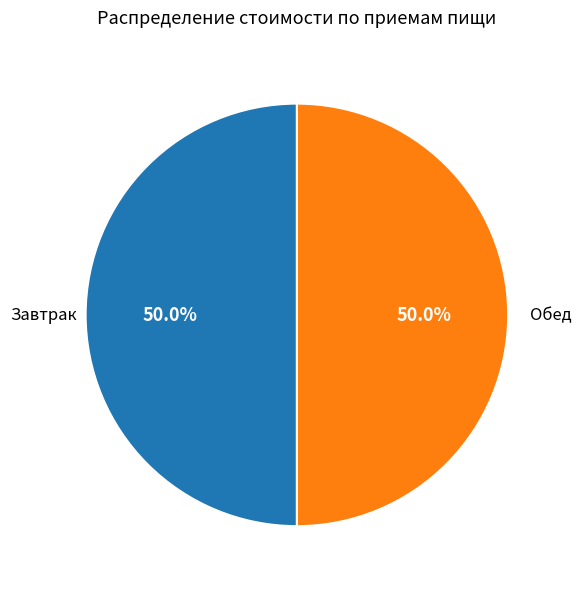

What is the ratio of the value at Завтрак to the value at Обед?

1.0